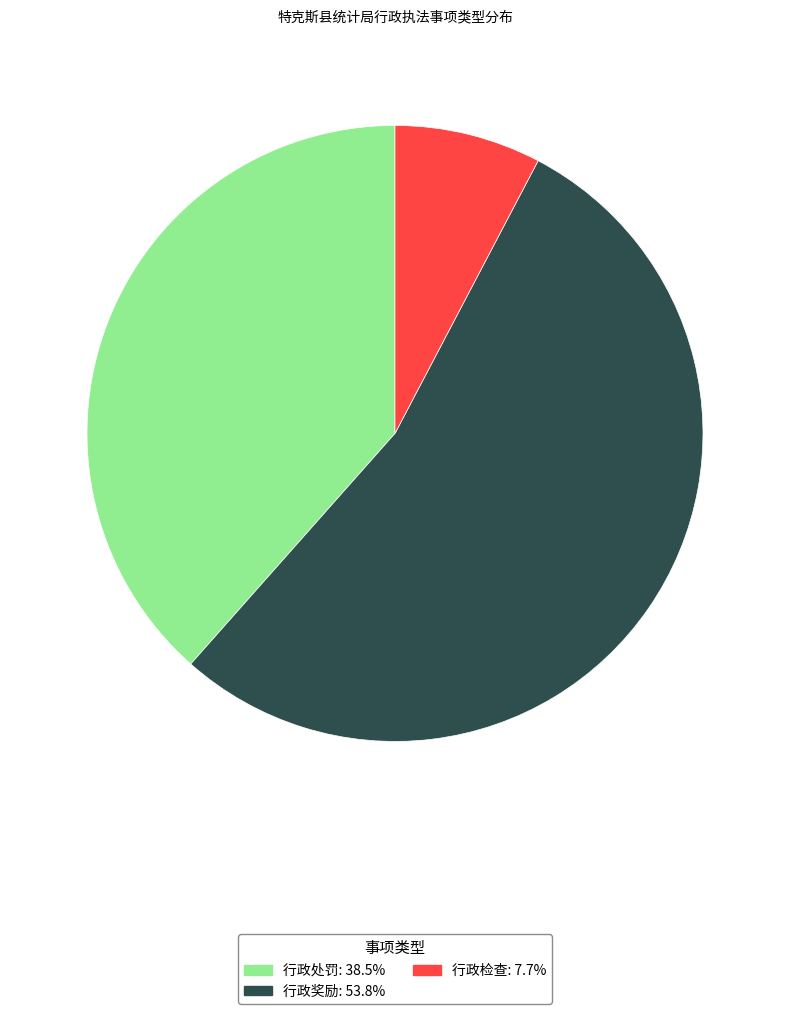

Is it true that 行政奖励 is 54% of the pie?

True